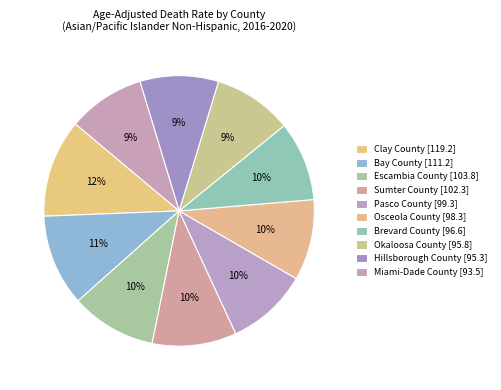

Which category has the smallest portion of the pie?

Miami-Dade County